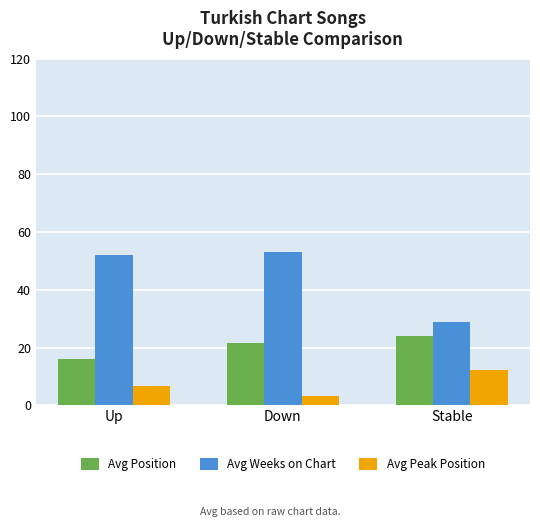

What is the sum of the Avg Weeks on Chart values at Down and Up?

105.0